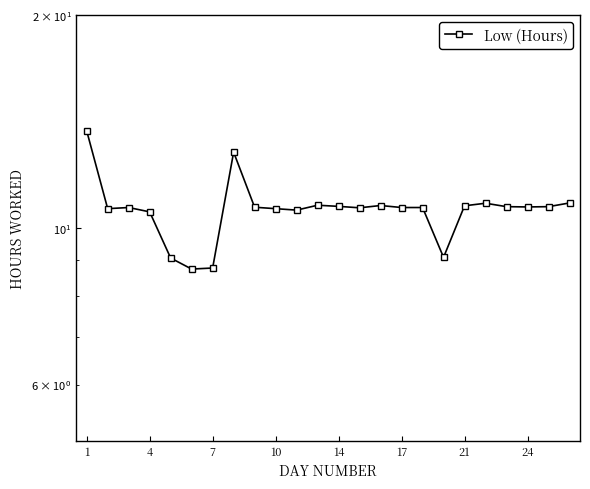

Does the chart display data point markers on the line(s)?

Yes